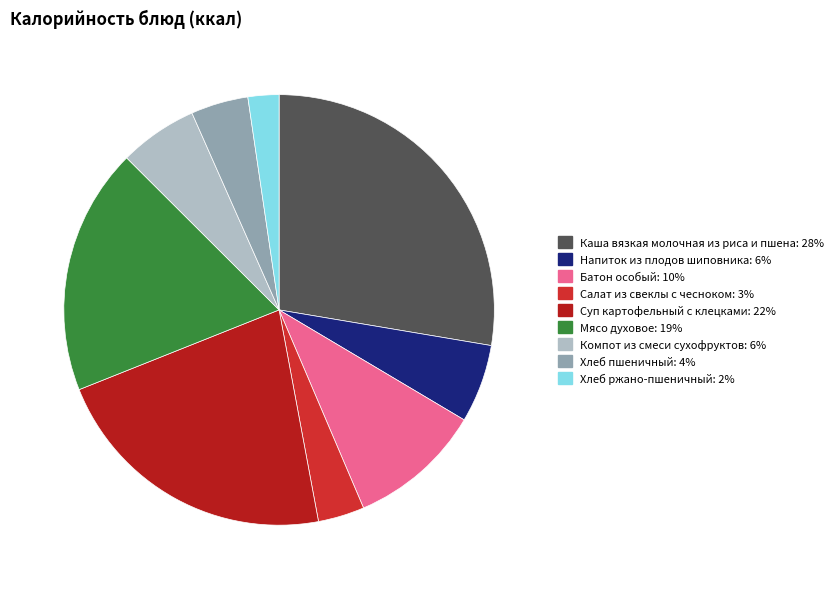

The Хлеб ржано-пшеничный slice represents 11% of the pie. True or false?

False